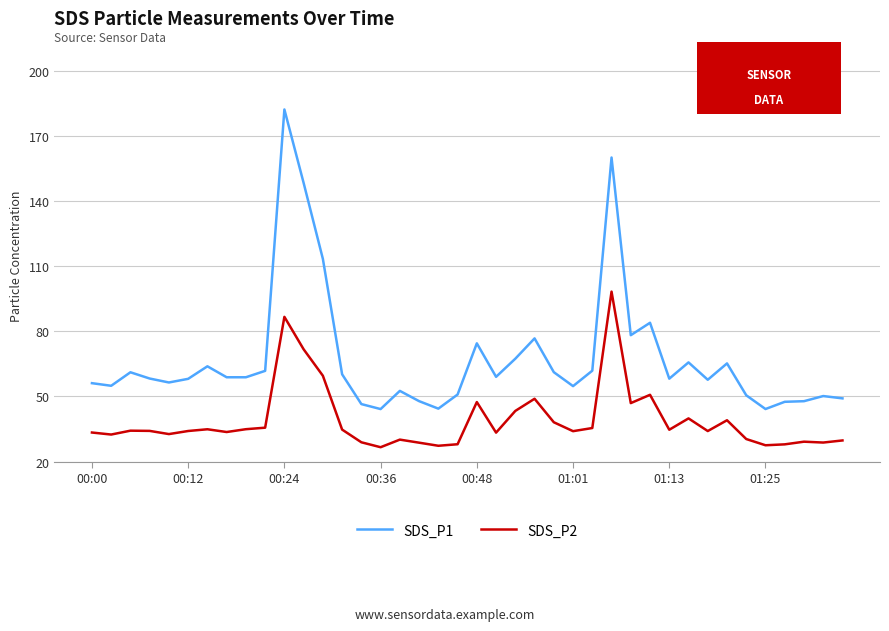

True or false: SDS_P2 and SDS_P1 intersect in this chart.

False